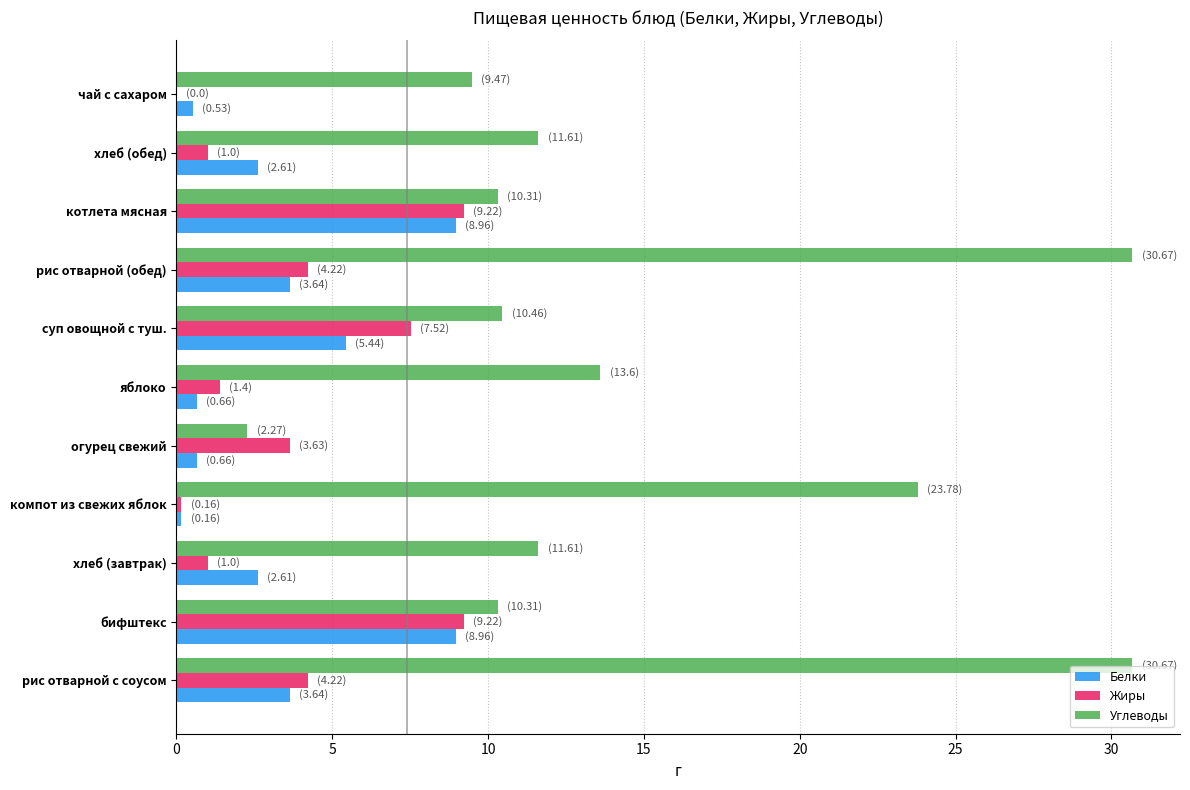

Which series has the largest total across all categories?

Углеводы